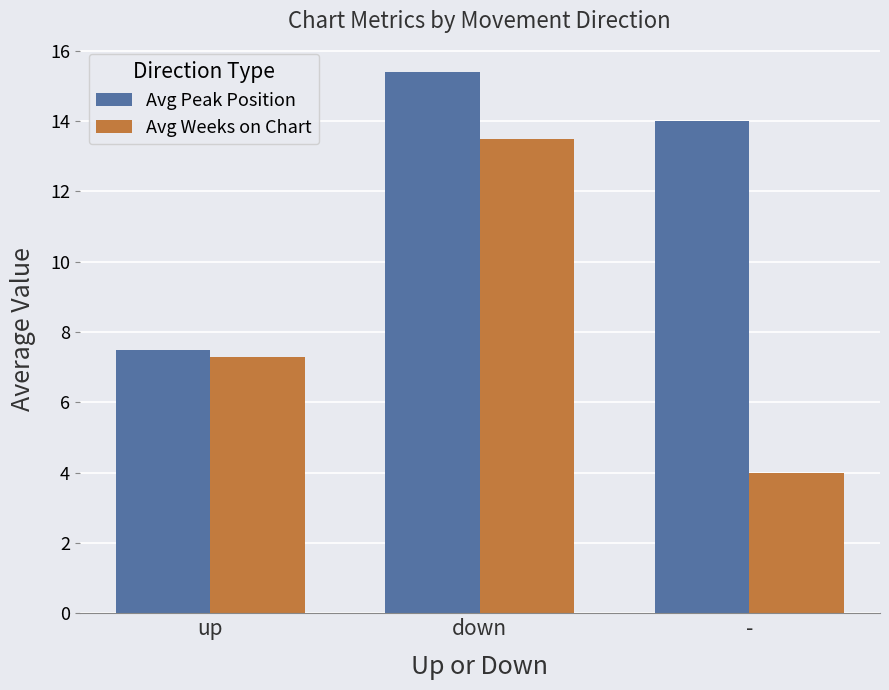

What is the difference between the maximum and second lowest values in the Avg Weeks on Chart series?

6.2